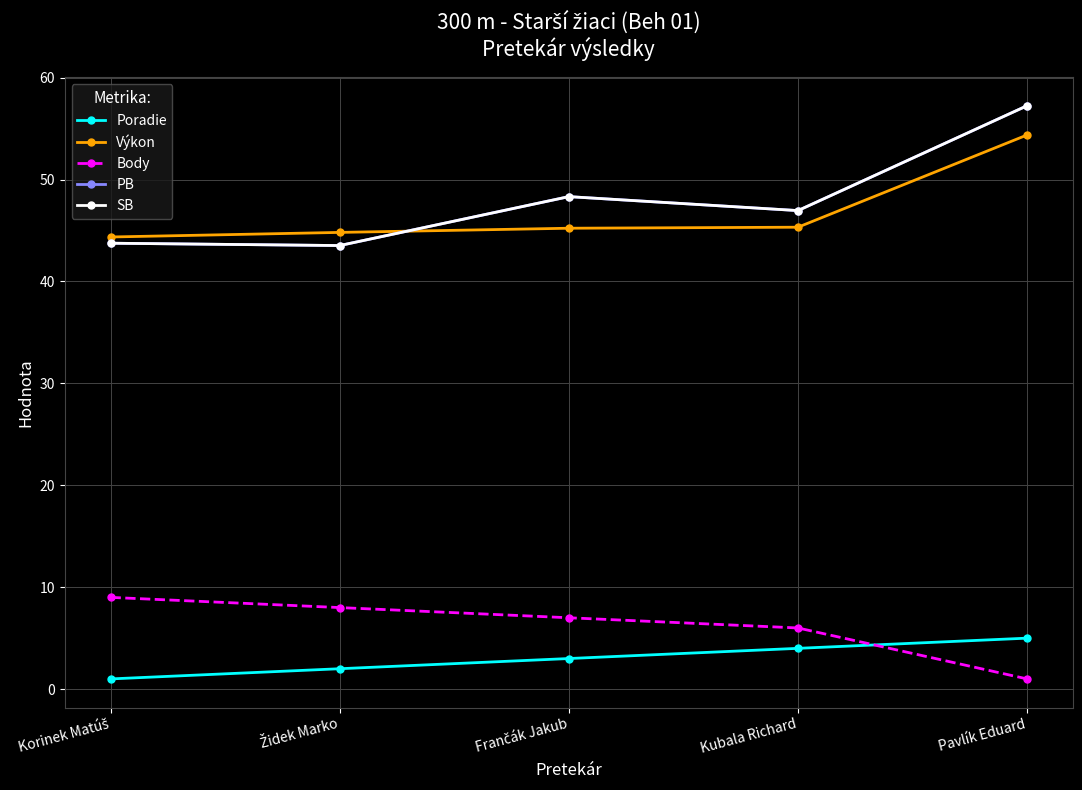

Reading right to left, list all the values displayed in this chart.

Poradie: Pavlík Eduard=5.0	Kubala Richard=4.0	Frančák Jakub=3.0	Židek Marko=2.0	Korinek Matúš=1.0
Výkon: Pavlík Eduard=54.4	Kubala Richard=45.3	Frančák Jakub=45.2	Židek Marko=44.8	Korinek Matúš=44.4
Body: Pavlík Eduard=1.0	Kubala Richard=6.0	Frančák Jakub=7.0	Židek Marko=8.0	Korinek Matúš=9.0
PB: Pavlík Eduard=57.2	Kubala Richard=47.0	Frančák Jakub=48.3	Židek Marko=43.5	Korinek Matúš=43.8
SB: Pavlík Eduard=57.2	Kubala Richard=47.0	Frančák Jakub=48.3	Židek Marko=43.5	Korinek Matúš=43.8